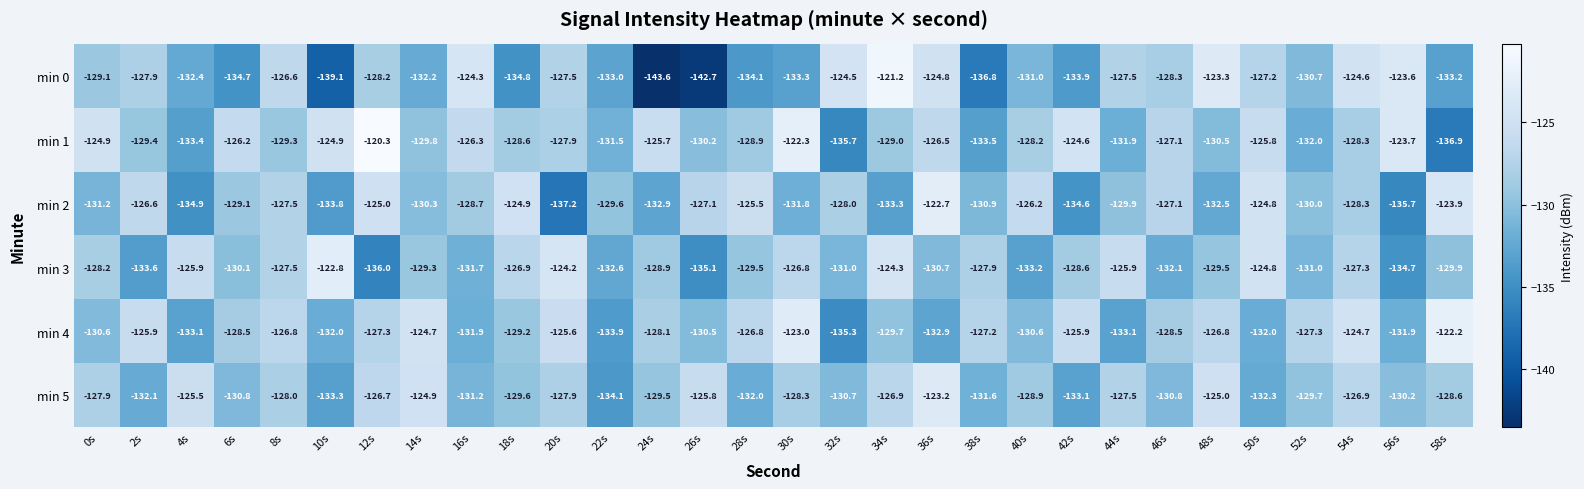

What is the difference between the maximum and minimum values in the min 0 series?

22.4